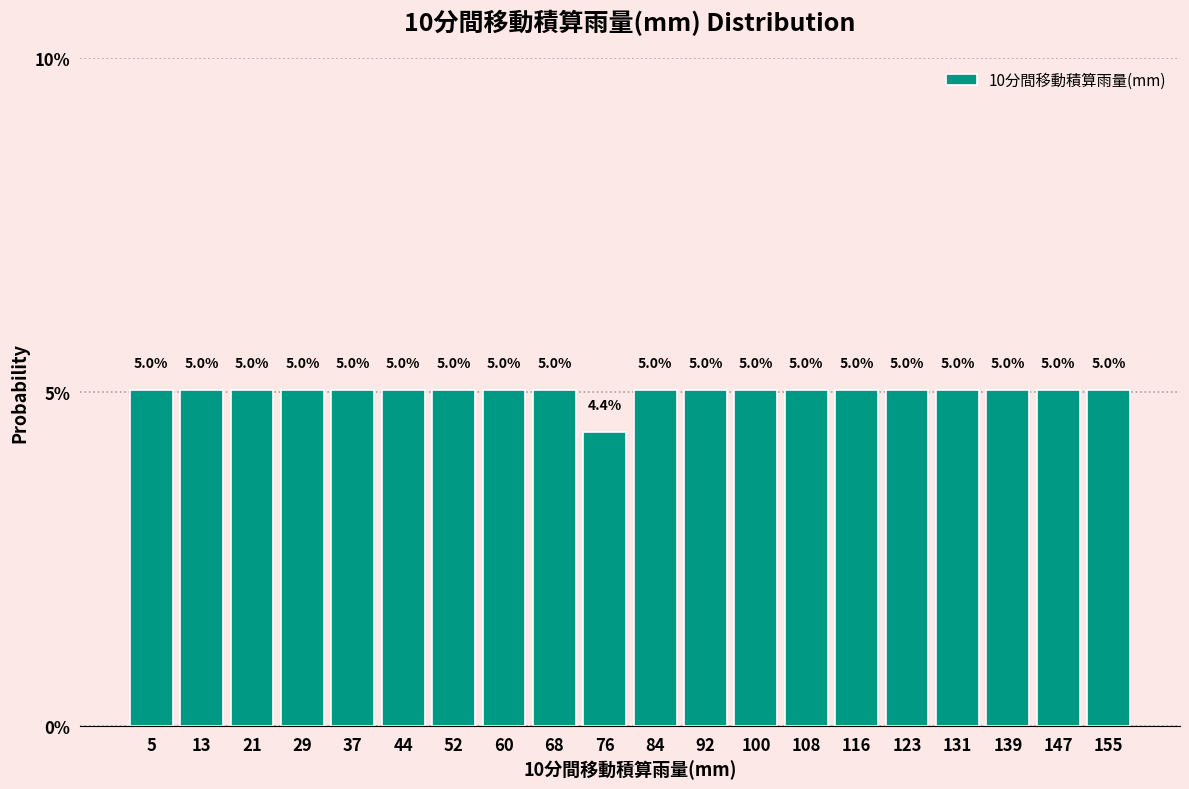

Reading left to right, list every bar in this chart as the range it spans on the x-axis followed by its height. The bar edges are not printed on the chart, so give them approximately, as read against the axis.

1.0 to 8.9: 5.0
8.9 to 16.8: 5.0
16.8 to 24.7: 5.0
24.7 to 32.6: 5.0
32.6 to 40.5: 5.0
40.5 to 48.4: 5.0
48.4 to 56.3: 5.0
56.3 to 64.2: 5.0
64.2 to 72.1: 5.0
72.1 to 80.0: 4.4
80.0 to 87.9: 5.0
87.9 to 95.8: 5.0
95.8 to 103.7: 5.0
103.7 to 111.6: 5.0
111.6 to 119.5: 5.0
119.5 to 127.4: 5.0
127.4 to 135.3: 5.0
135.3 to 143.2: 5.0
143.2 to 151.1: 5.0
151.1 to 159.0: 5.0